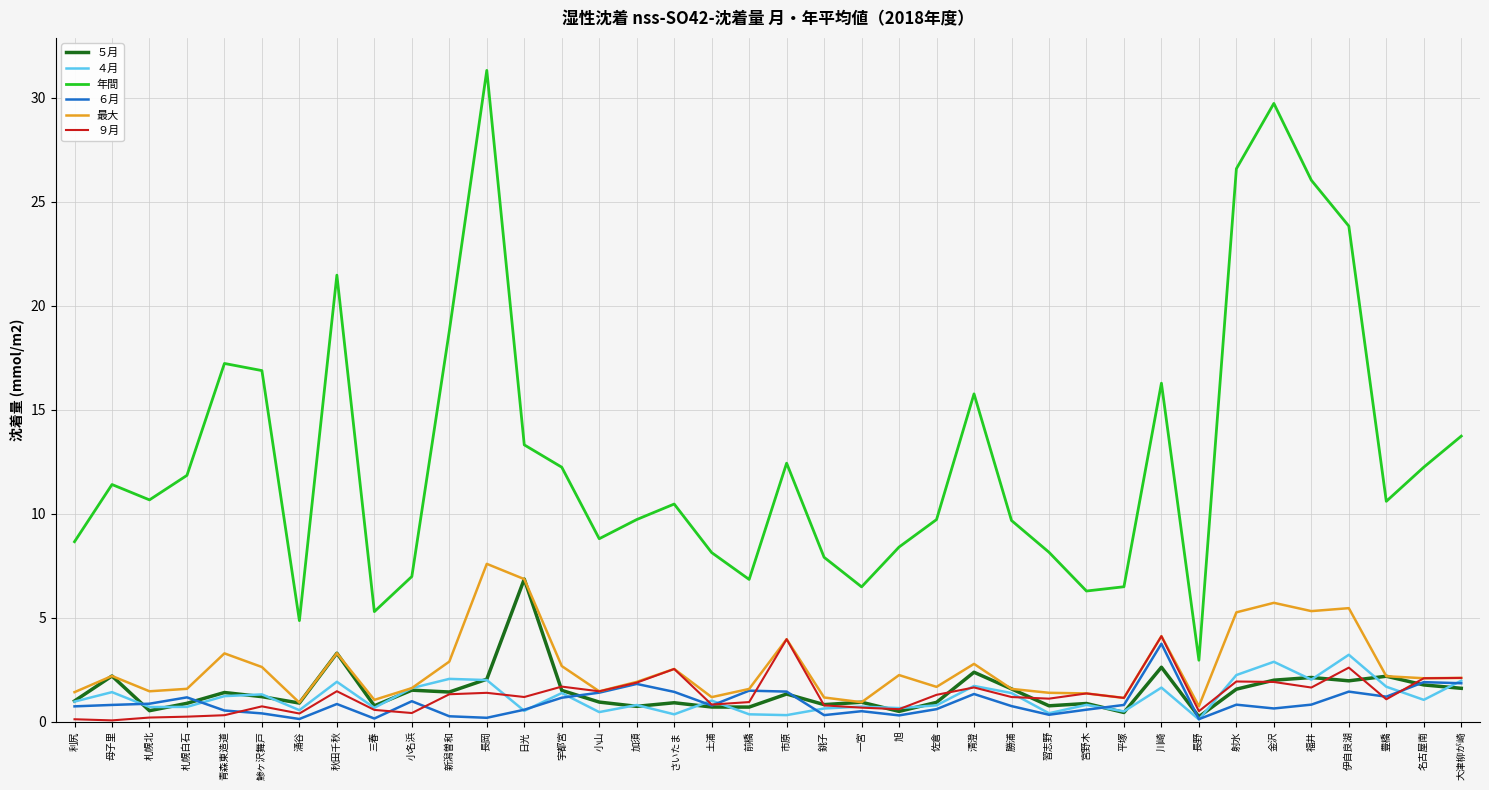

True or false: 年間 and ４月 cross at least once.

False